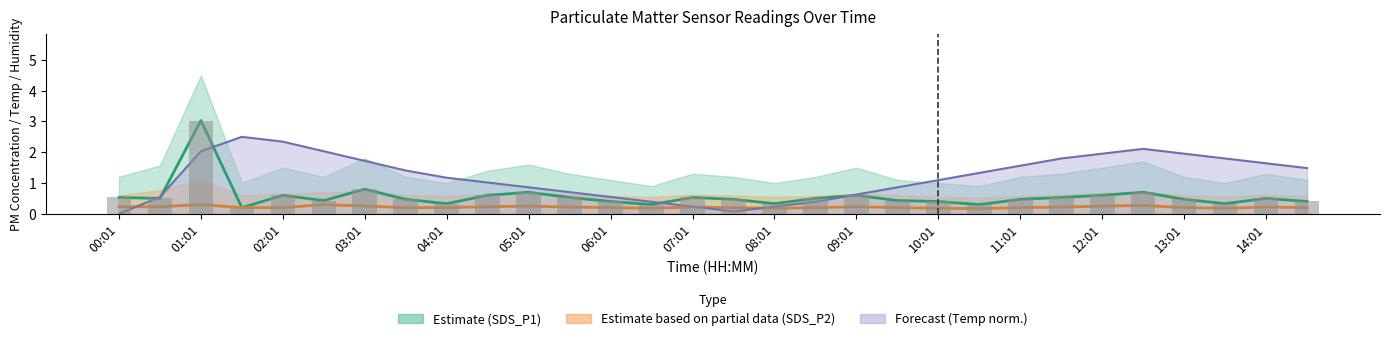

Between 05:31 and 00:31, which is larger?

05:31